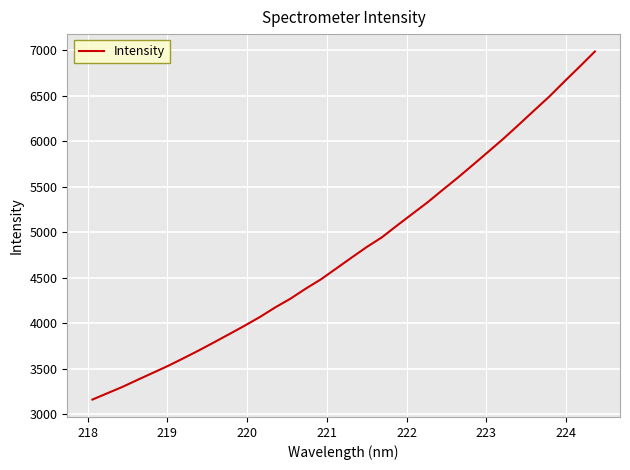

What is the difference between the maximum and minimum values?

3821.9